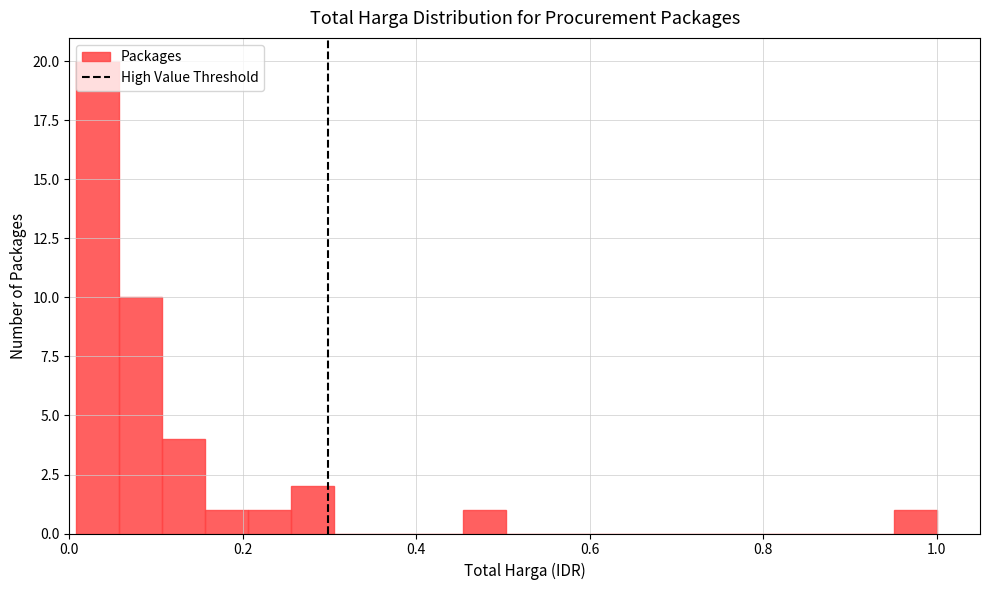

Around what value on the x-axis is the tallest bar? Give the approximate position of its centre, as read against the axis.

0.04